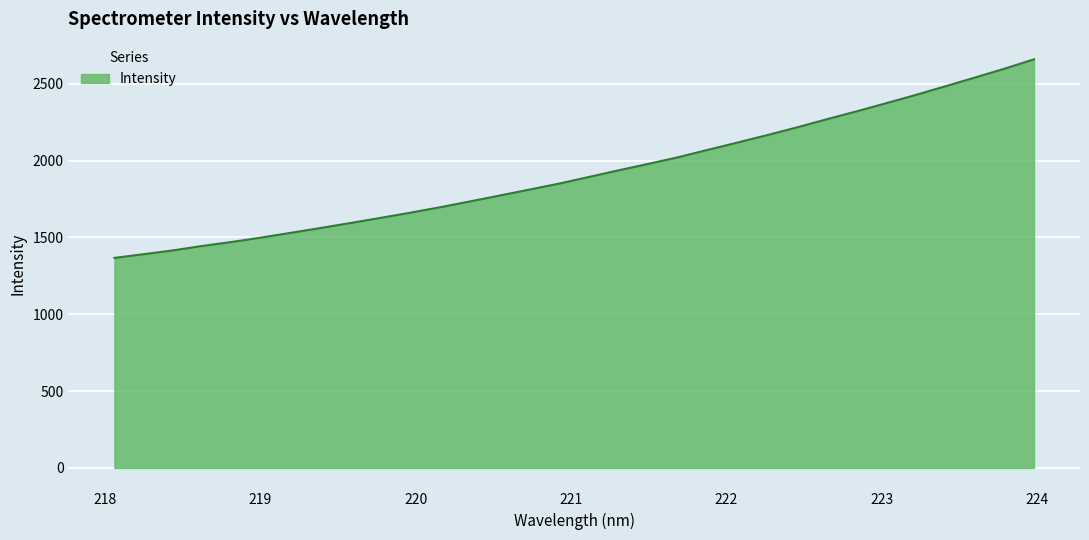

What is the maximum value shown in the chart?

2659.3